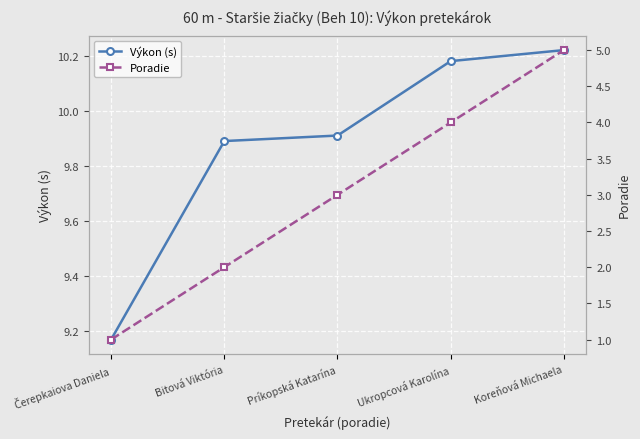

What is the label of the 3rd point from the left?

Príkopská Katarína